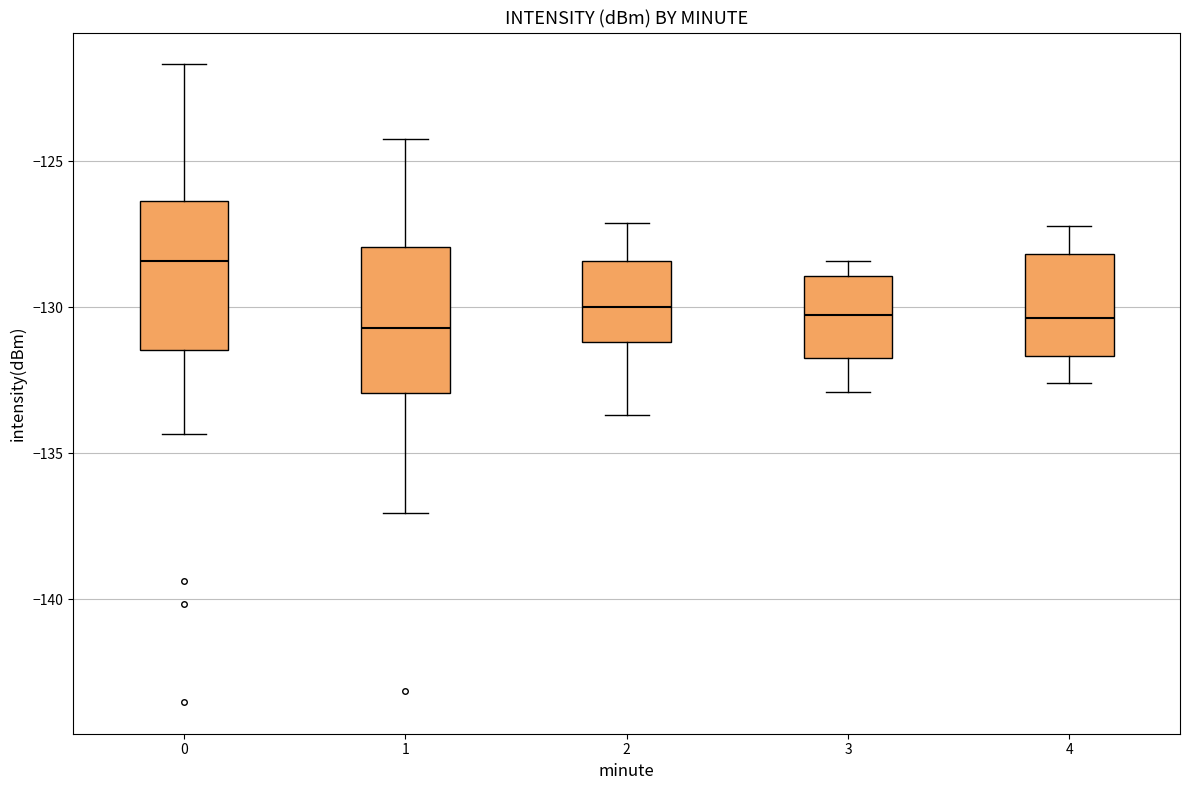

Reading left to right, read every box against the y-axis: the position of its median line, the range the box covers, and the ends of its whiskers. The values are not printed on the chart, so give them approximately, as read against the axis.

0: median -128.5, box -131.5 to -126.5, whiskers -134.5 to -121.5
1: median -130.5, box -133.0 to -128.0, whiskers -137.0 to -124.0
2: median -130.0, box -131.0 to -128.5, whiskers -133.5 to -127.0
3: median -130.0, box -131.5 to -129.0, whiskers -133.0 to -128.5
4: median -130.5, box -131.5 to -128.0, whiskers -132.5 to -127.0